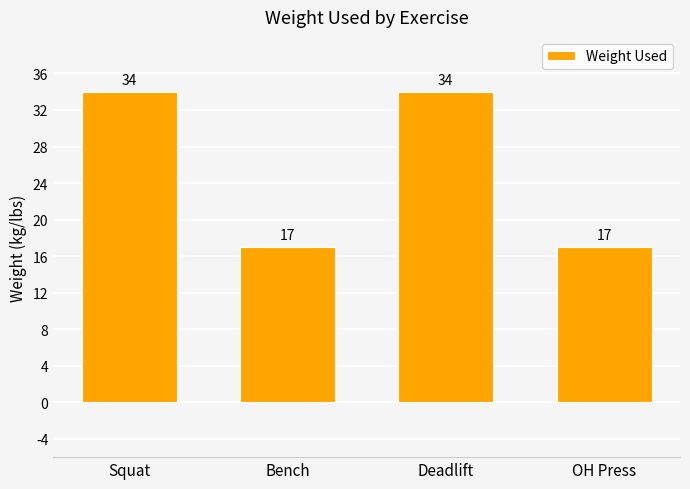

The value at Squat is 58. True or false?

False